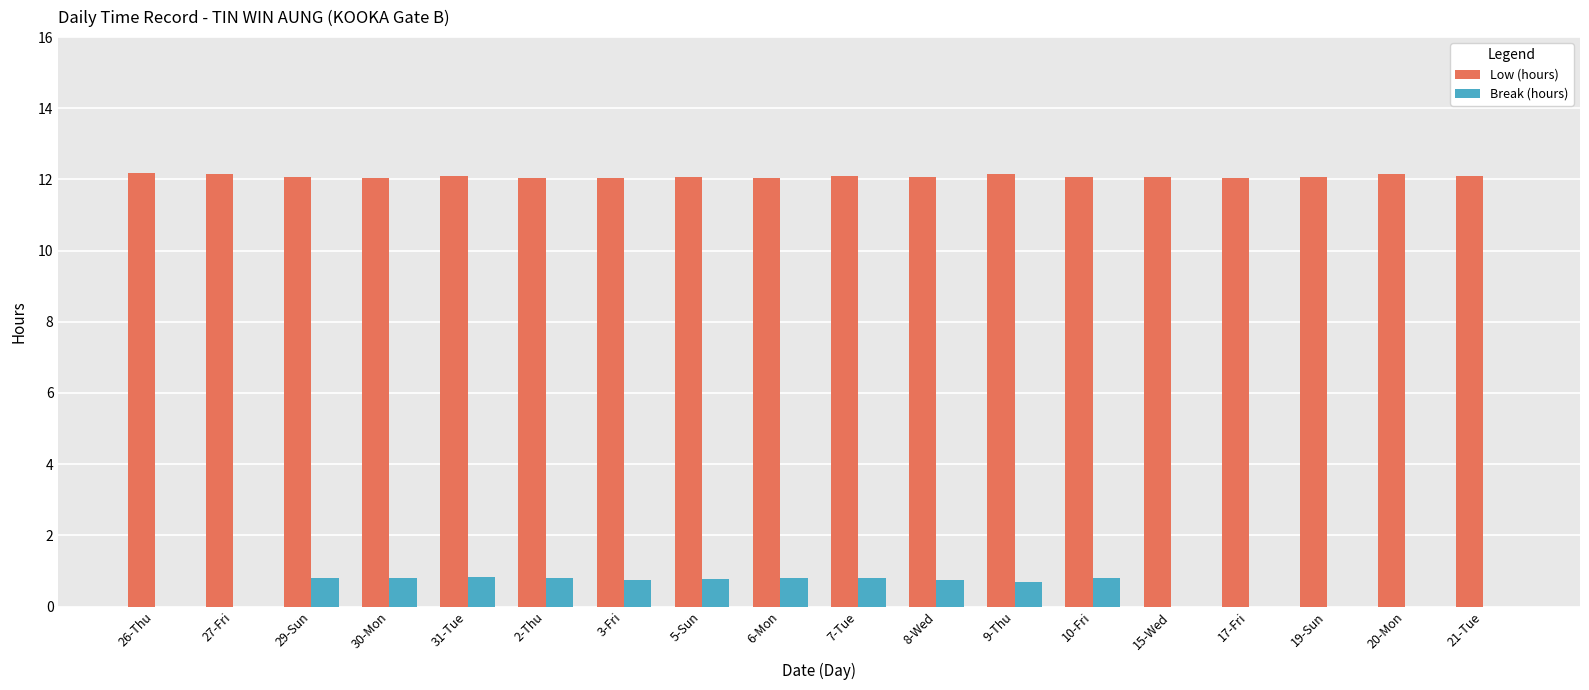

What is the highest value of the Low (hours) series?

12.2